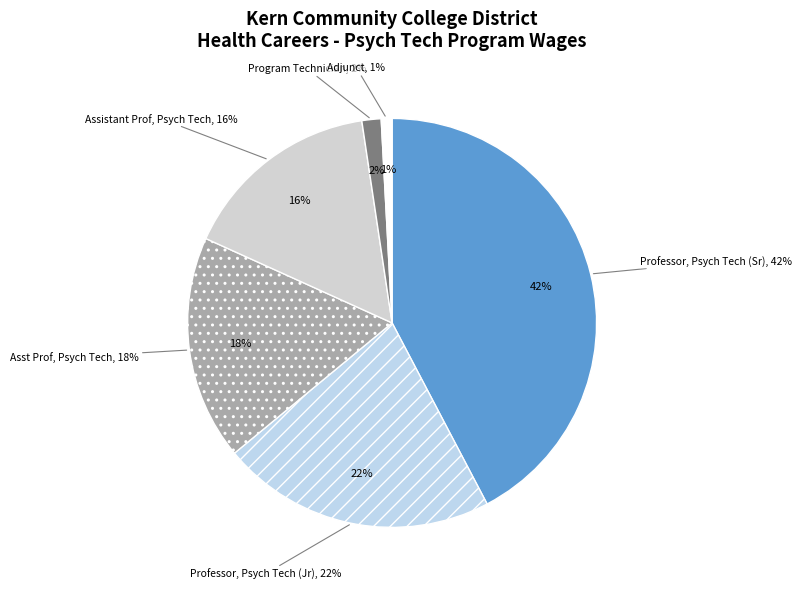

True or false: Professor, Psych Tech (104308) accounts for 49% of the total.

False